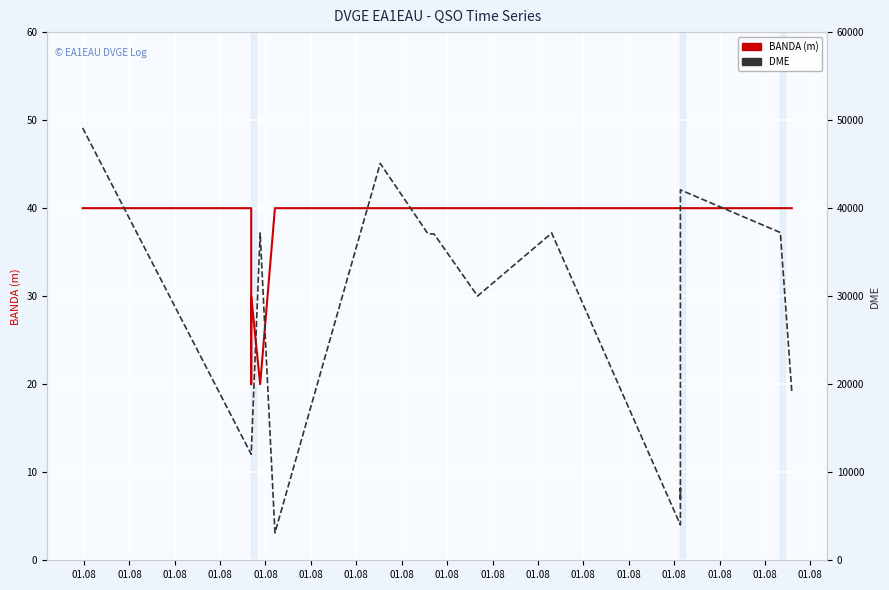

What is the smallest value displayed?

20